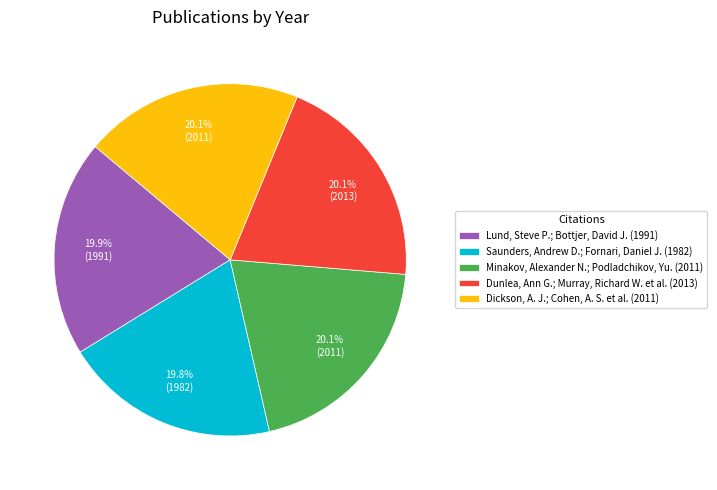

Count the number of slices in the pie.

5